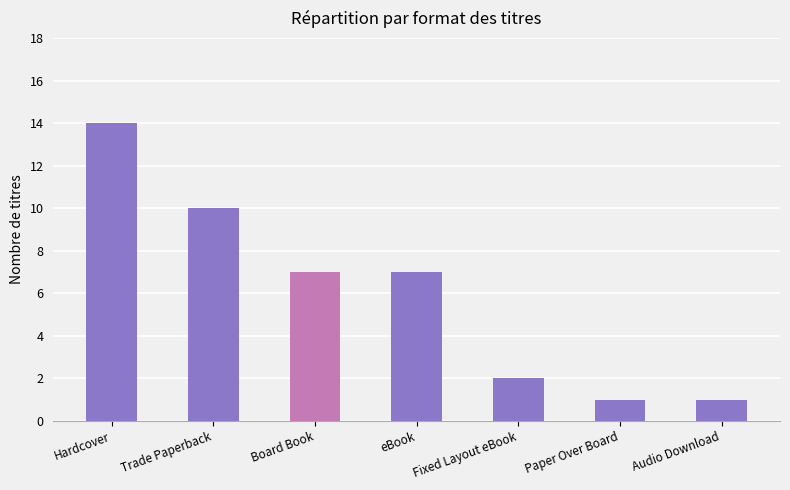

Reading left to right, extract all data points from this chart.

Hardcover=14	Trade Paperback=10	Board Book=7	eBook=7	Fixed Layout eBook=2	Paper Over Board=1	Audio Download=1